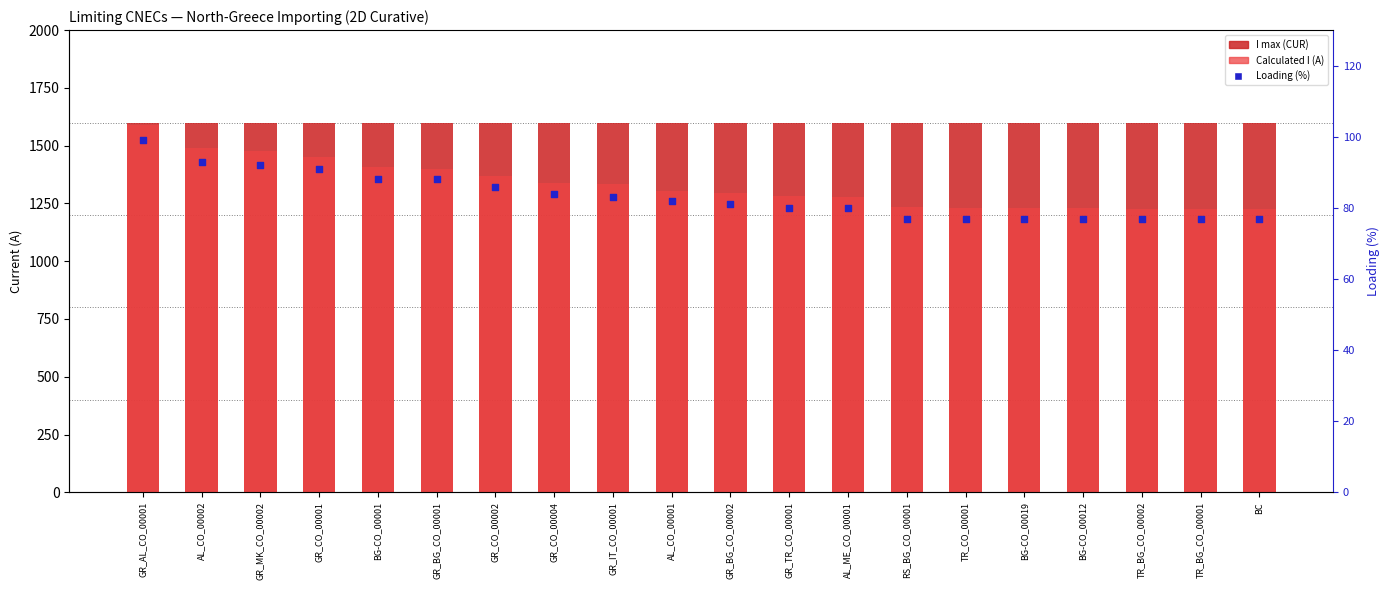

What are all the series names shown in the legend?

I max (CUR), Calculated I (A), Loading (%)